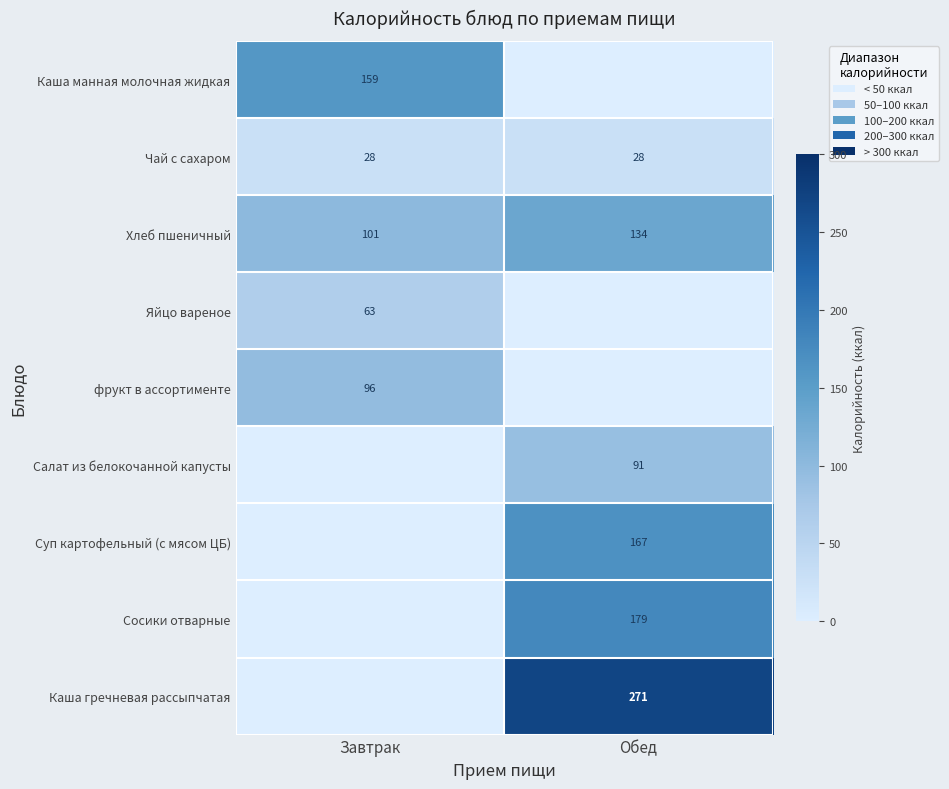

What is the difference between the maximum and minimum values in the Хлеб пшеничный series?

33